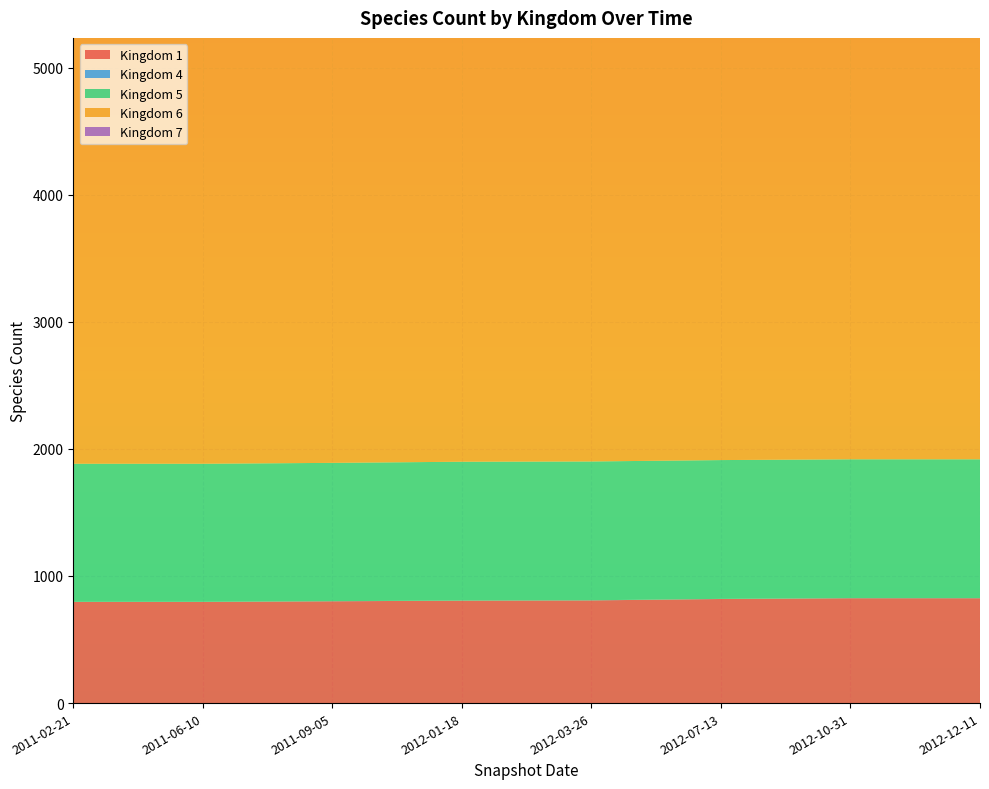

Reading left to right, list all the values displayed in this chart.

1: 796	796	801	806	808	819	825	825
4: 1	1	1	1	1	1	1	1
5: 1086	1086	1088	1092	1092	1092	1092	1092
6: 4498	4498	4526	4551	4551	4551	4551	4551
7: 8	8	8	8	8	8	8	8